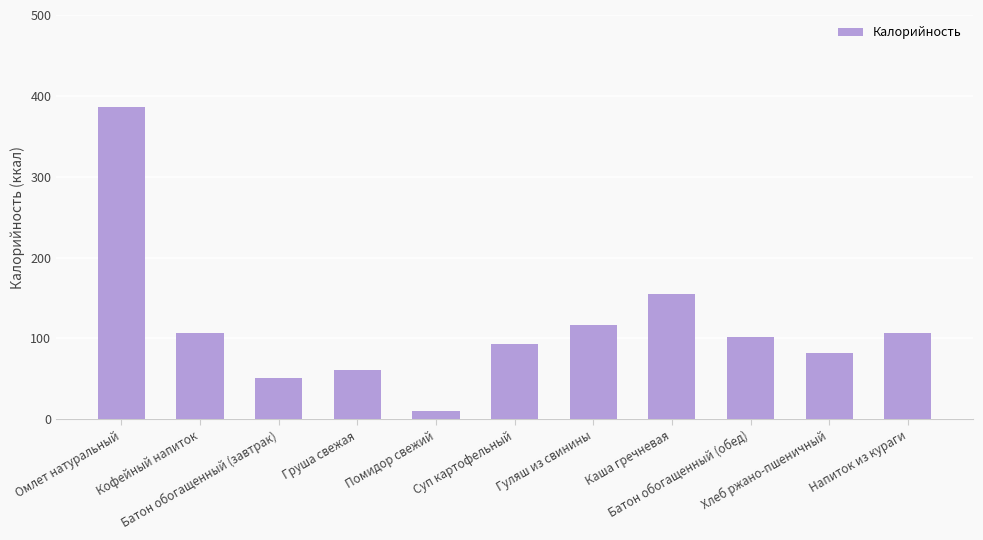

Approximately how many times larger is the value at Батон обогащенный (обед) compared to Омлет натуральный?

0.3